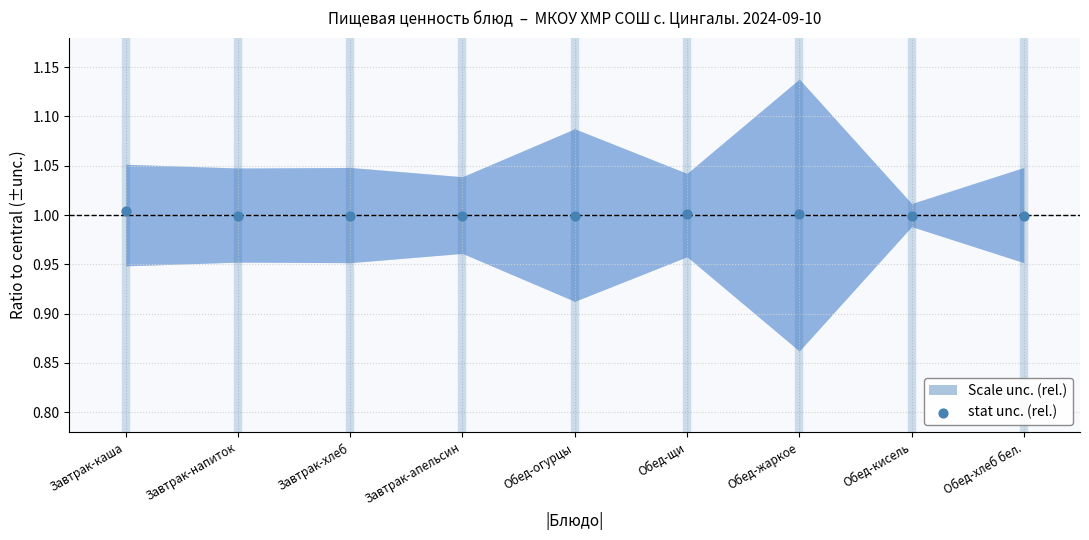

What is the average Y value?

1.0